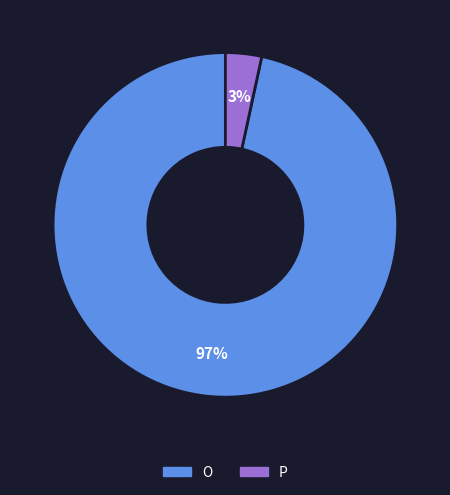

Is there a majority slice in this chart?

Yes